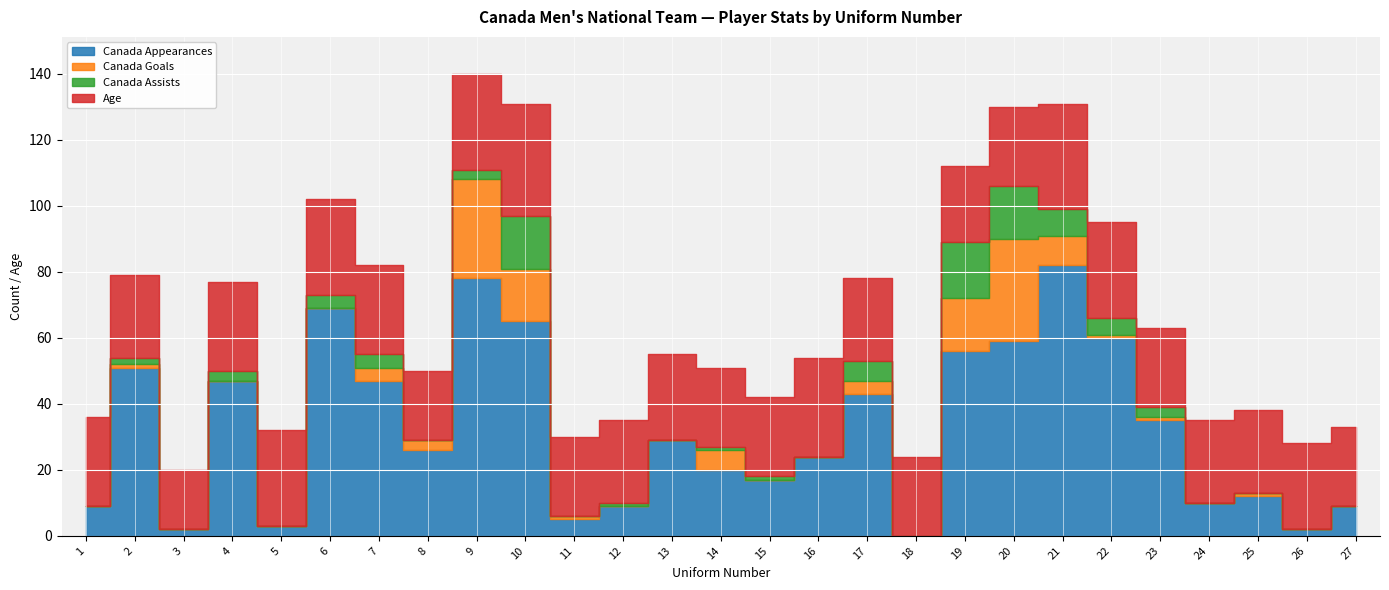

The Canada Goals series shows 12 at 12. True or false?

False